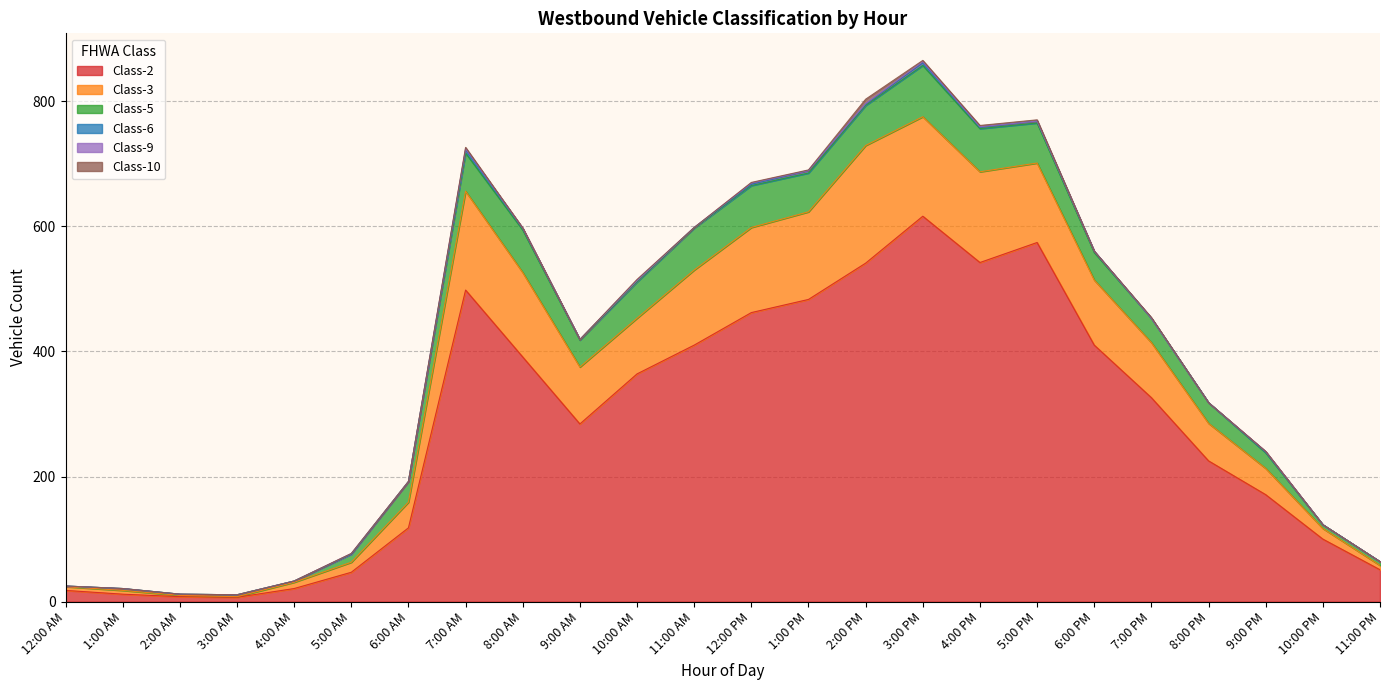

Between 12:00 AM and 9:00 PM, which is larger?

9:00 PM